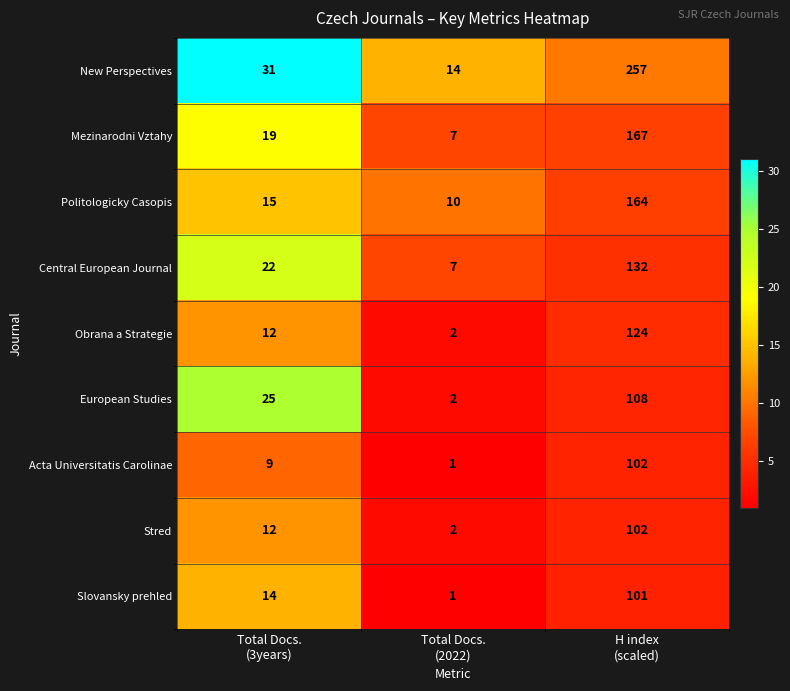

Reading left to right, transcribe all the data shown in this chart.

New Perspectives: 31	14	257
Mezinarodni Vztahy: 19	7	167
Politologicky Casopis: 15	10	164
Central European Journal: 22	7	132
Obrana a Strategie: 12	2	124
European Studies: 25	2	108
Acta Universitatis Carolinae: 9	1	102
Stred: 12	2	102
Slovansky prehled: 14	1	101